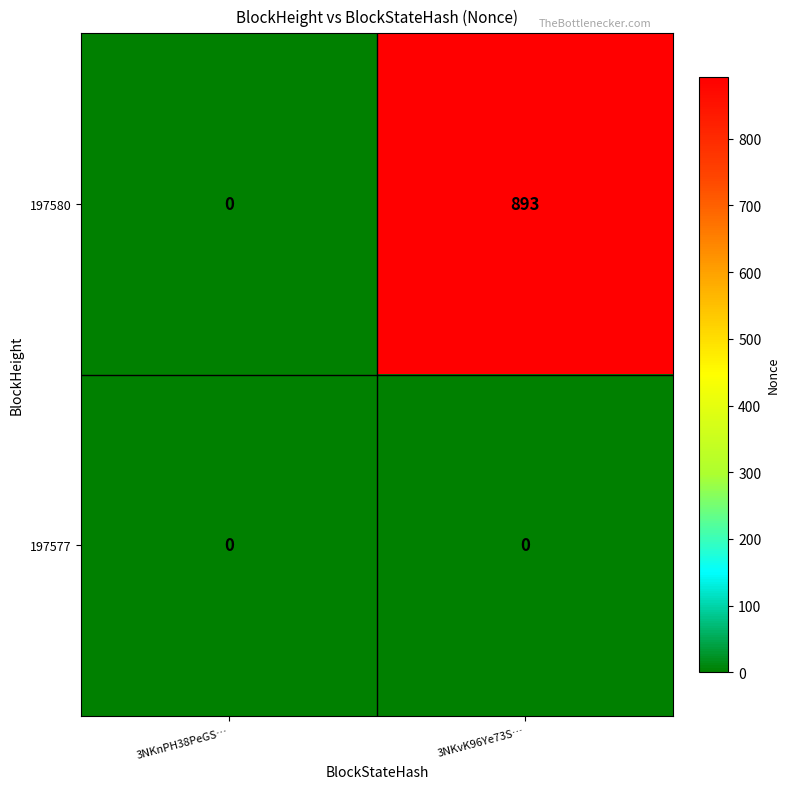

Which series has the widest spread of values?

197580